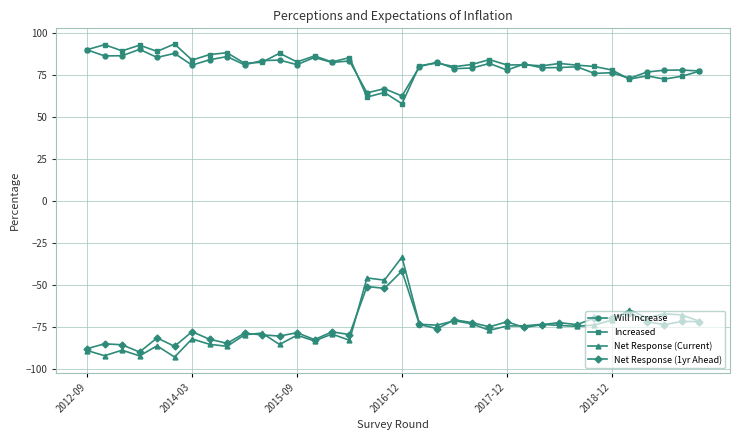

Rank the series by their maximum value, from lowest to highest.

Net Response (1yr Ahead), Net Response (Current), Will Increase, Increased